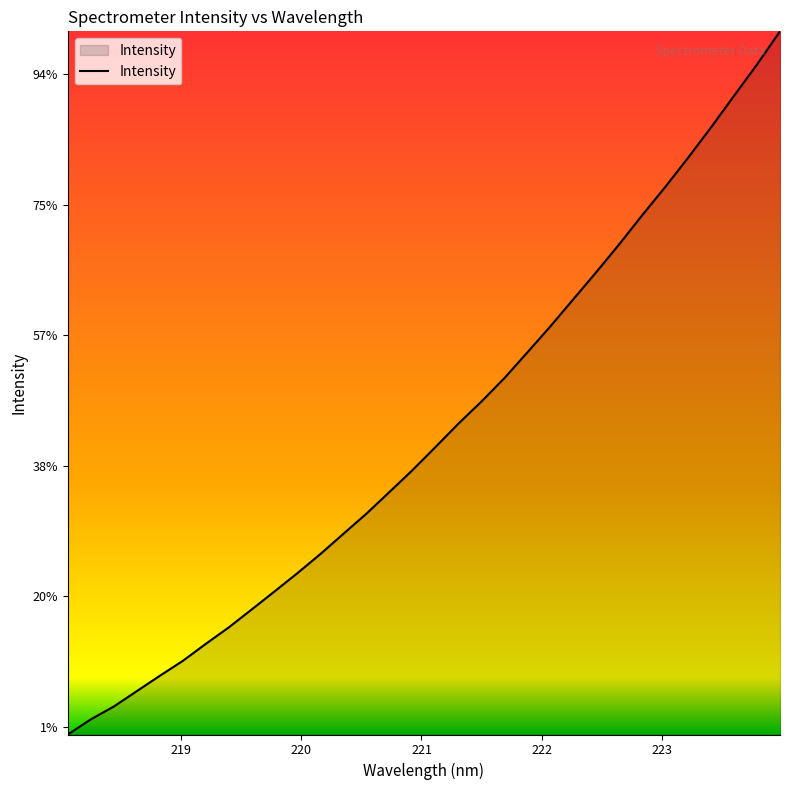

Does the chart have visible grid lines?

No